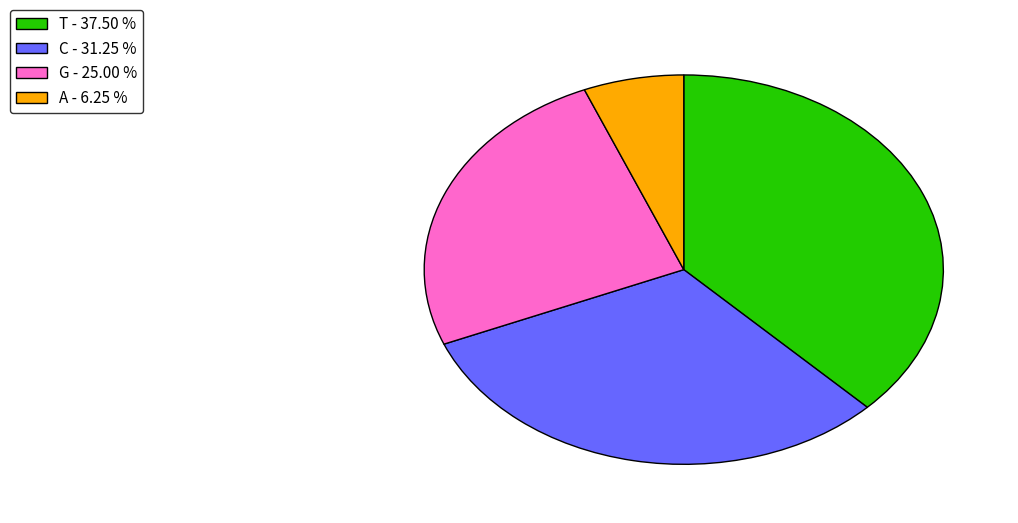

Which has a higher value, C - 31.25 % or A - 6.25 %?

C - 31.25 %